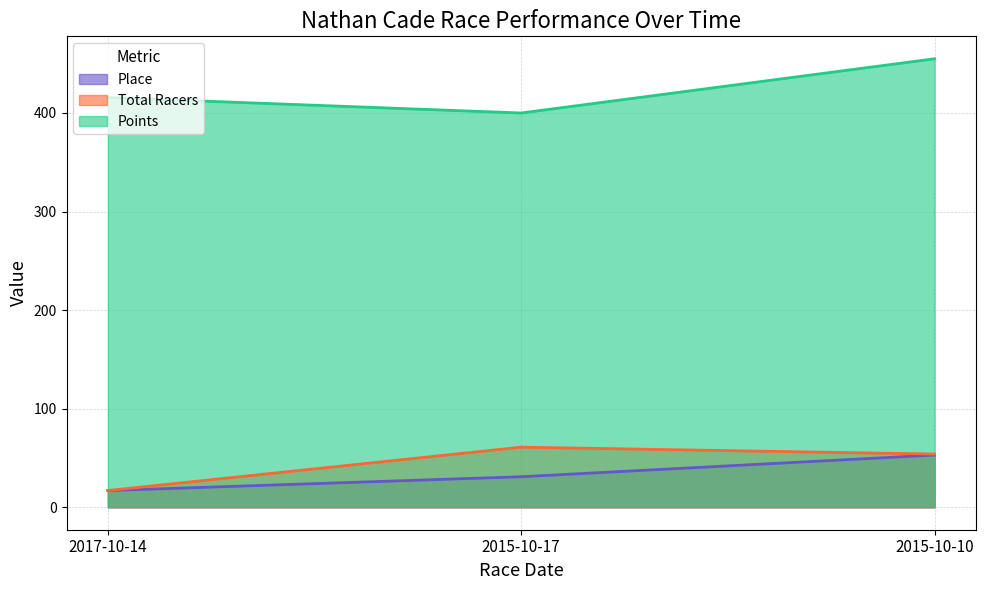

Reading left to right, list all the values displayed in this chart.

Place: 17.0	31.0	53.0
Total Racers: 17.0	61.0	54.0
Points: 415.7	400.0	455.0